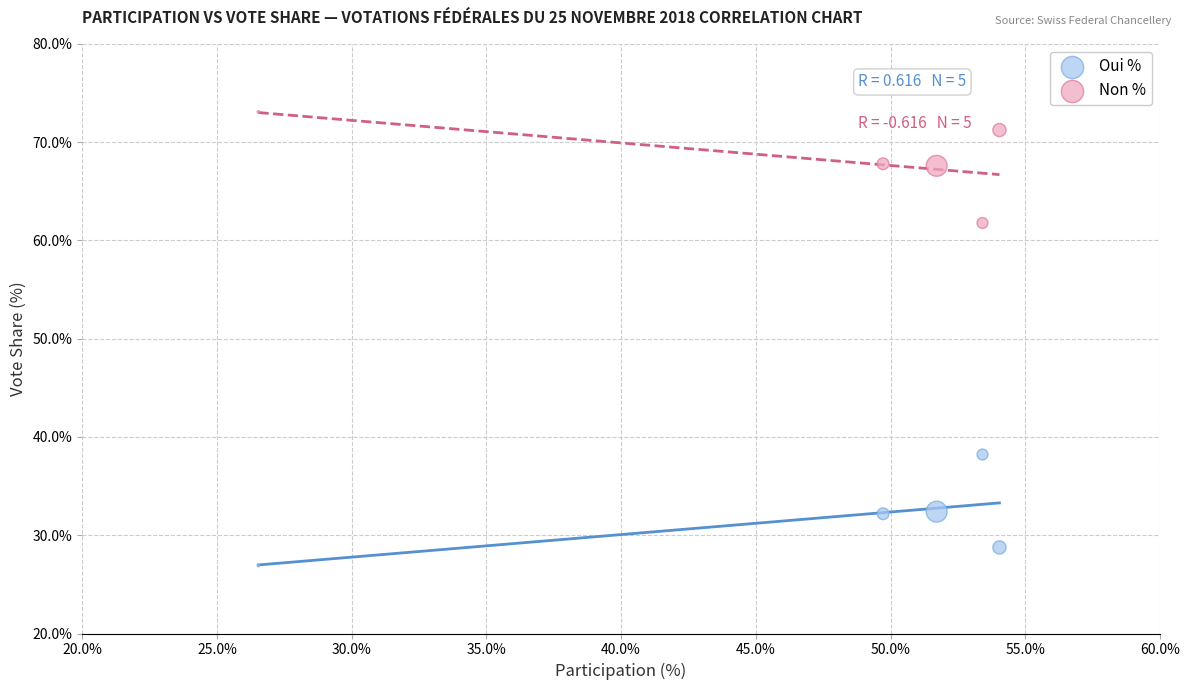

Which series contains the lowest Y value?

Oui %